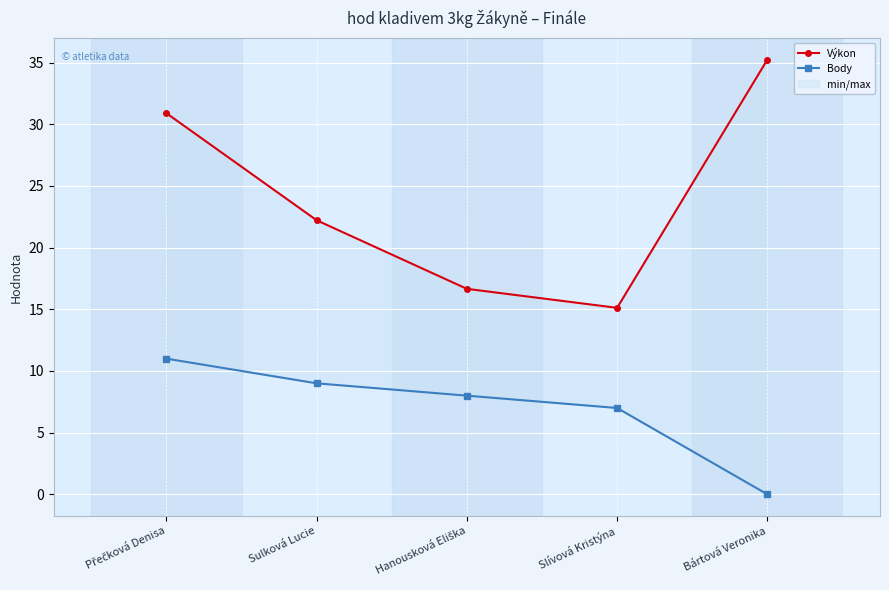

Which series has the largest range (max minus min)?

Výkon